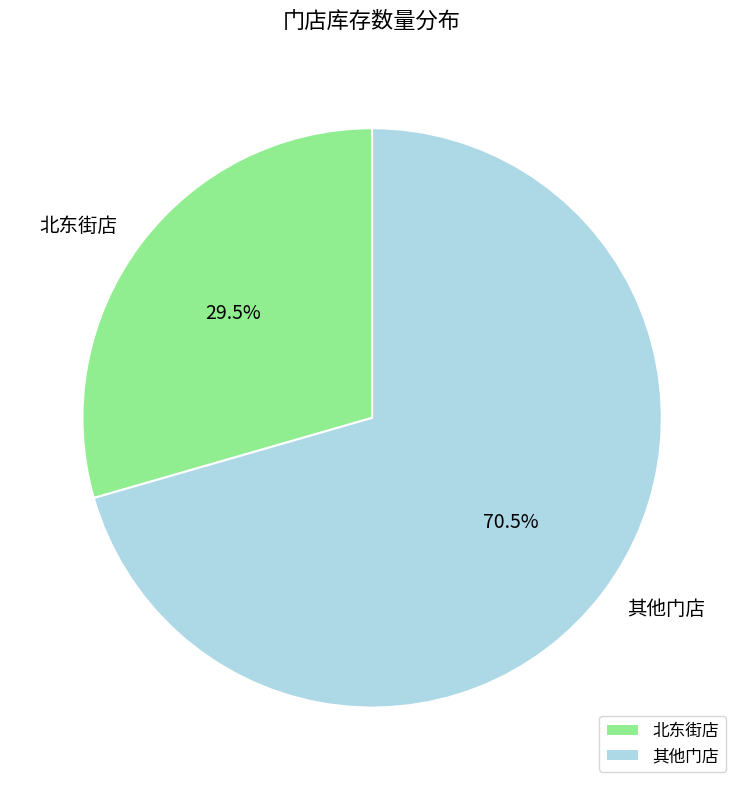

Which has a higher value, 其他门店 or 北东街店?

其他门店